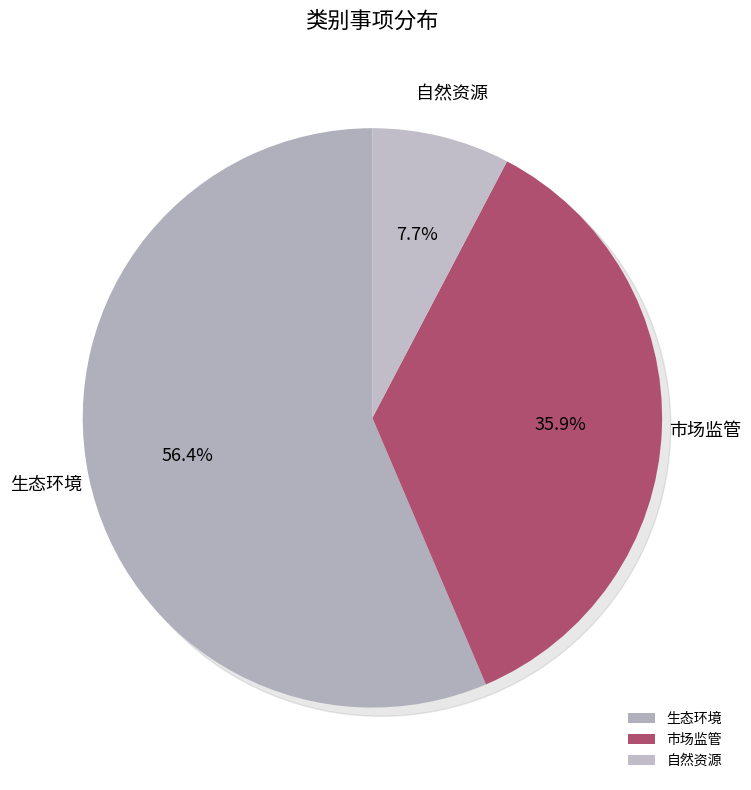

To the nearest percent, what is the difference between the 自然资源 and 生态环境 slice percentages?

49%